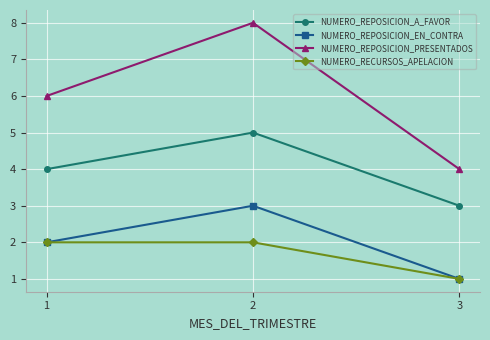

Rank the series by their maximum value, from highest to lowest.

NUMERO_REPOSICION_PRESENTADOS, NUMERO_REPOSICION_A_FAVOR, NUMERO_REPOSICION_EN_CONTRA, NUMERO_RECURSOS_APELACION